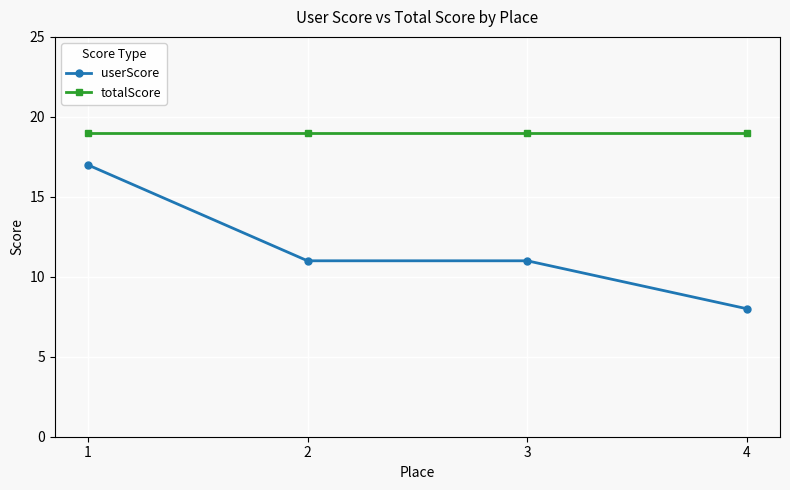

True or false: totalScore has more than 1 points higher than both neighbors.

False